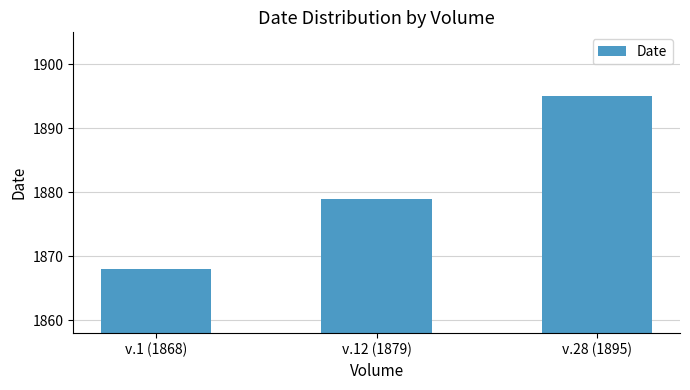

How many values are below 1879?

1